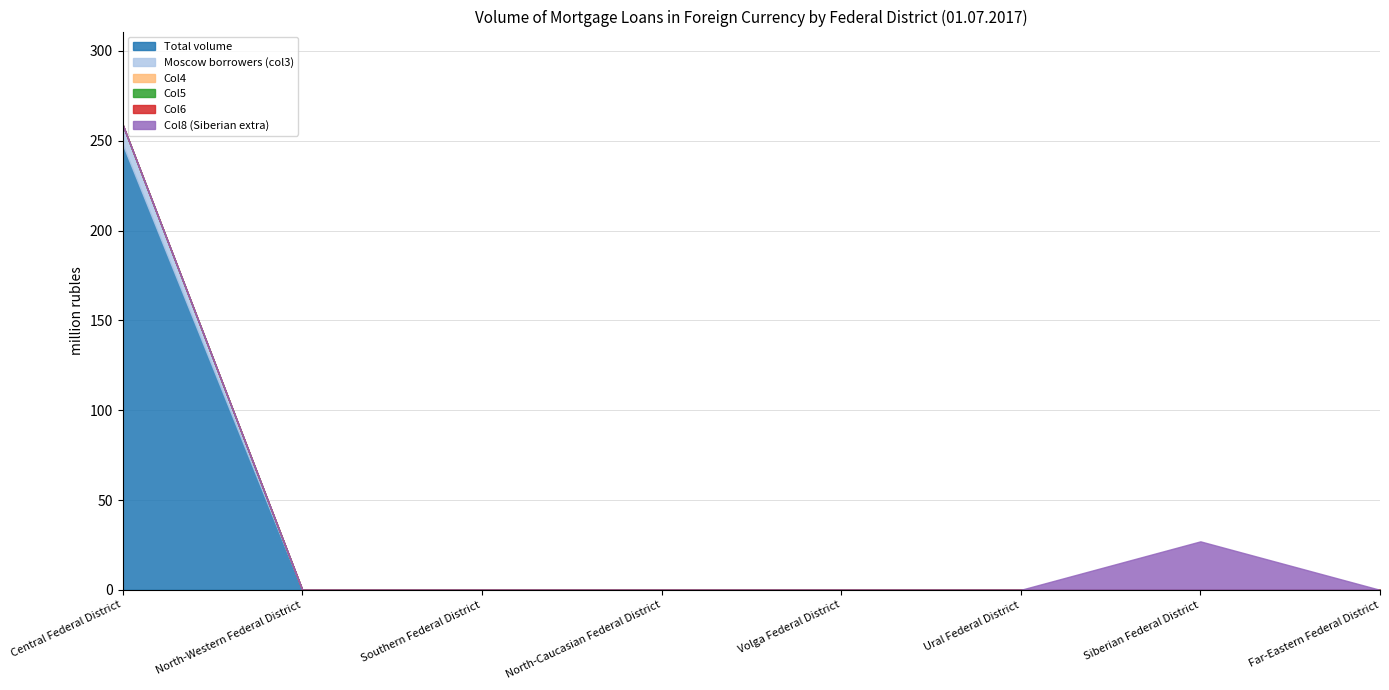

Reading left to right, what are all the values shown in this chart?

Total volume: 248	0	0	0	0	0	0	0
Moscow borrowers (col3): 11	0	0	0	0	0	0	0
Col4: 0	0	0	0	0	0	0	0
Col5: 0	0	0	0	0	0	0	0
Col6: 0	0	0	0	0	0	0	0
Col8 (Siberian extra): 0	0	0	0	0	0	27	0